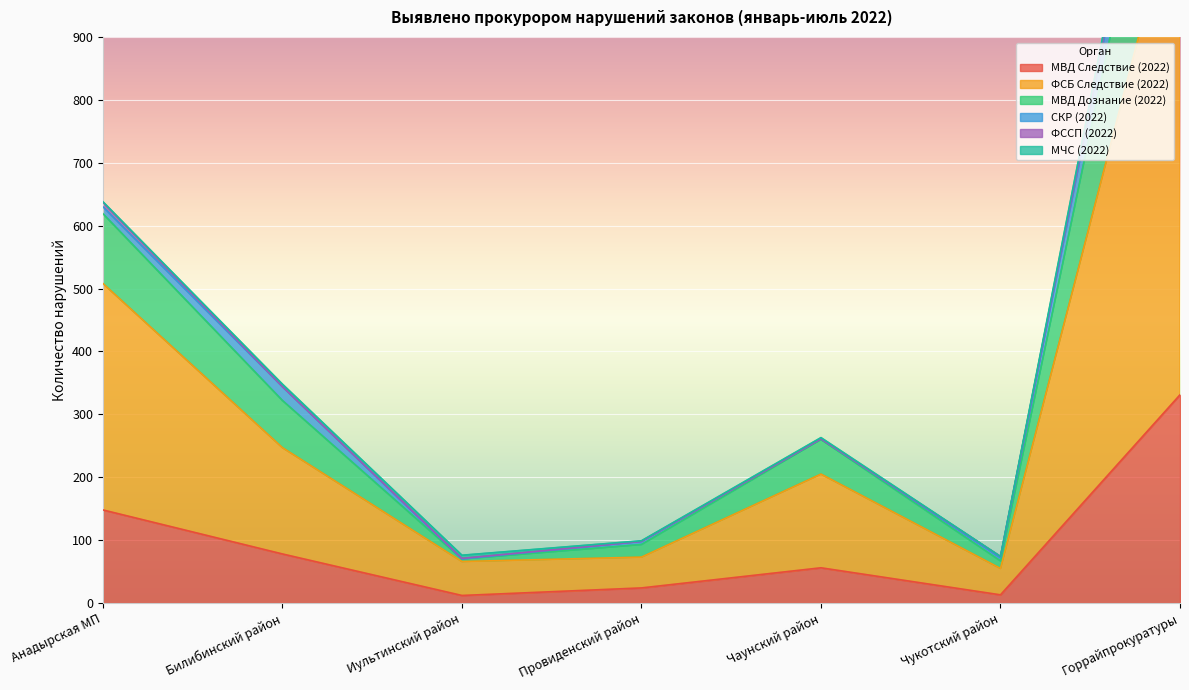

What is the highest value of the МВД Следствие (2022) series?

331